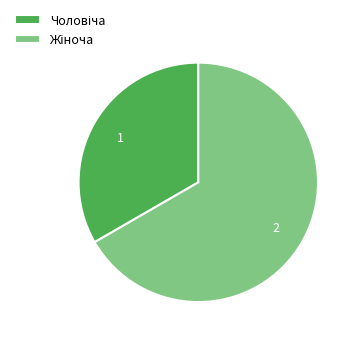

Is there a majority slice in this chart?

Yes